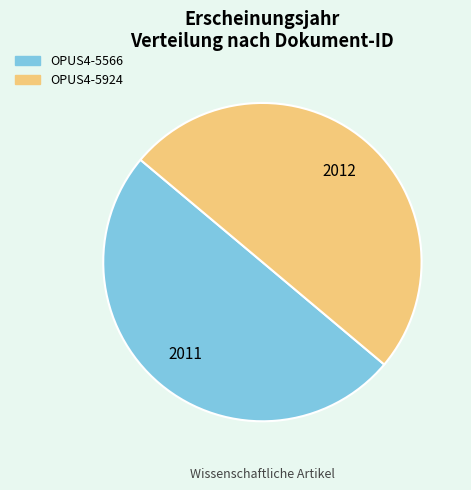

Is it true that OPUS4-5566 is 59% of the pie?

False